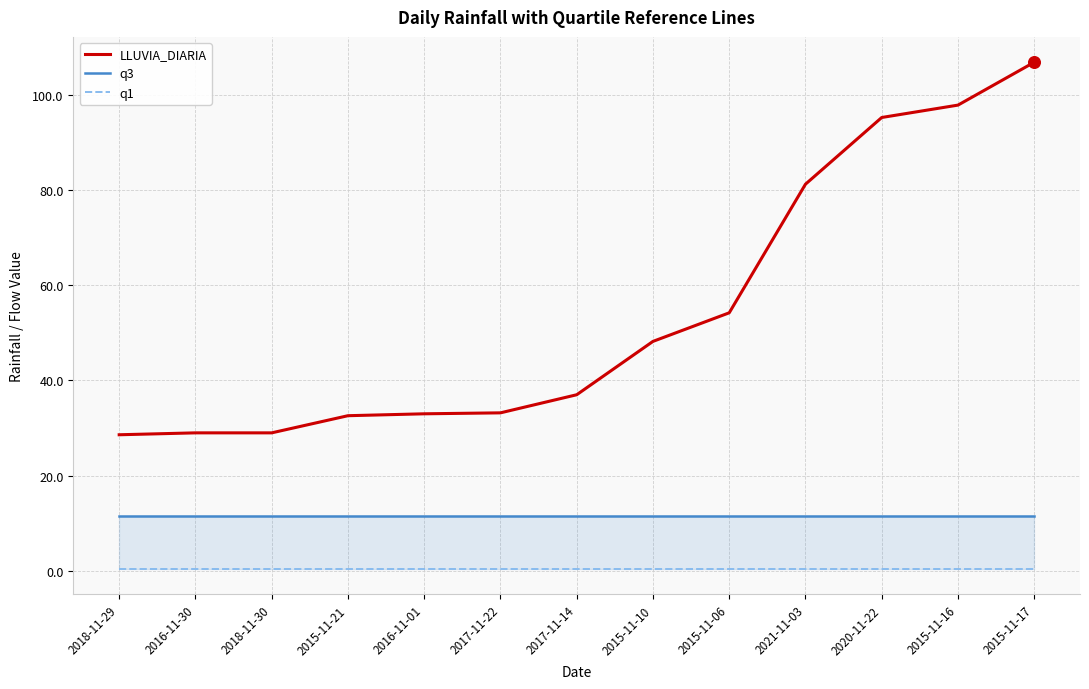

Is the value of q3 at 2015-11-10 greater than the value of LLUVIA_DIARIA at 2021-11-03?

No